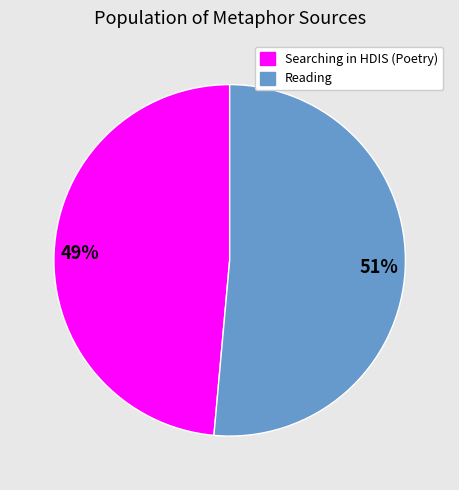

Which slice is the largest?

Reading